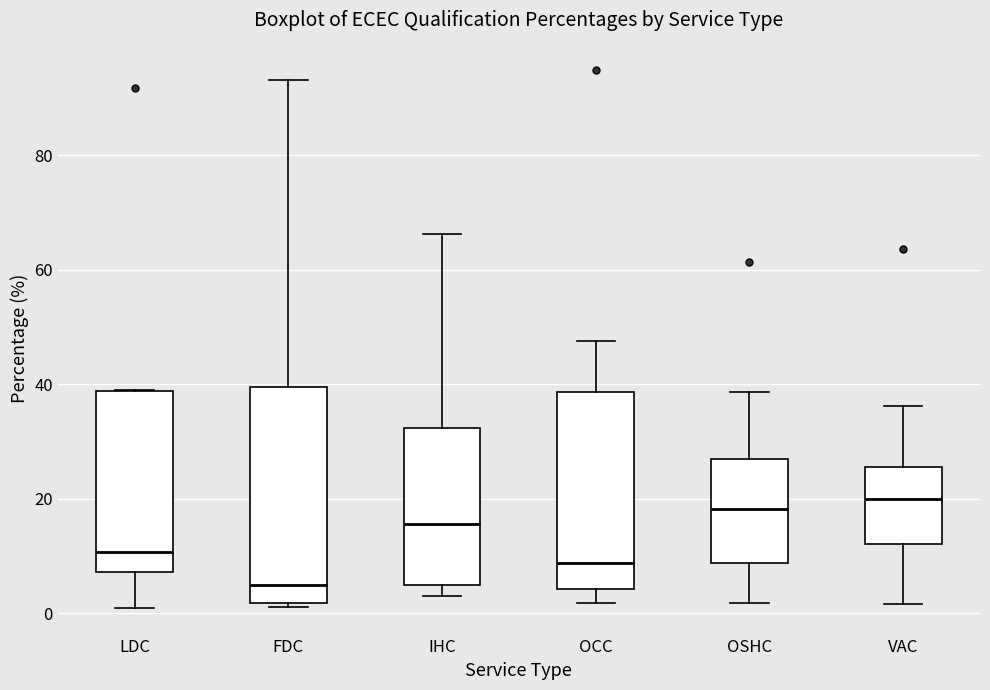

Where is the upper edge of the box for FDC on the y-axis? The values are not printed on the chart, so give them approximately, as read against the axis.

40